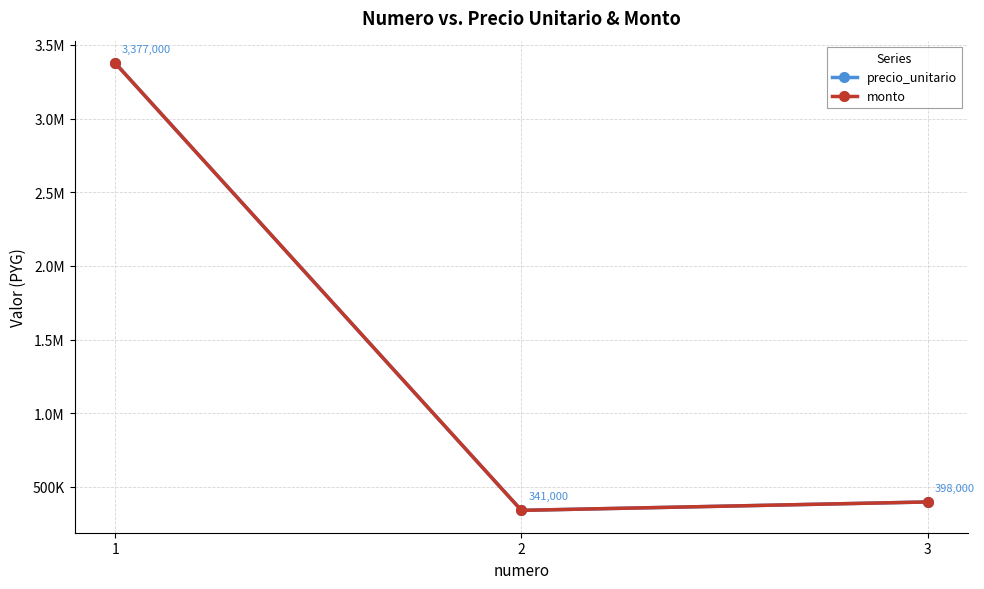

Does the chart have visible grid lines?

Yes